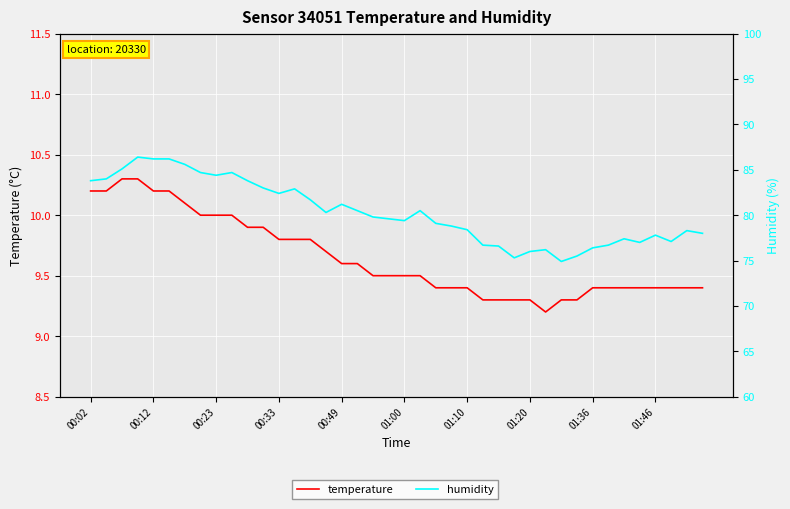

Is the value of temperature at 10 greater than the value of humidity at 34?

No